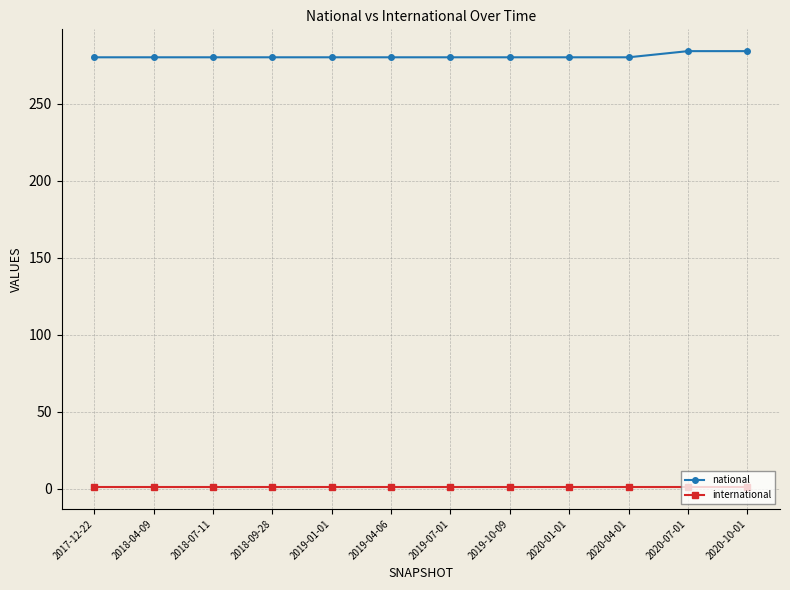

Is the value of national at 2018-09-28 greater than the value of international at 2019-07-01?

Yes